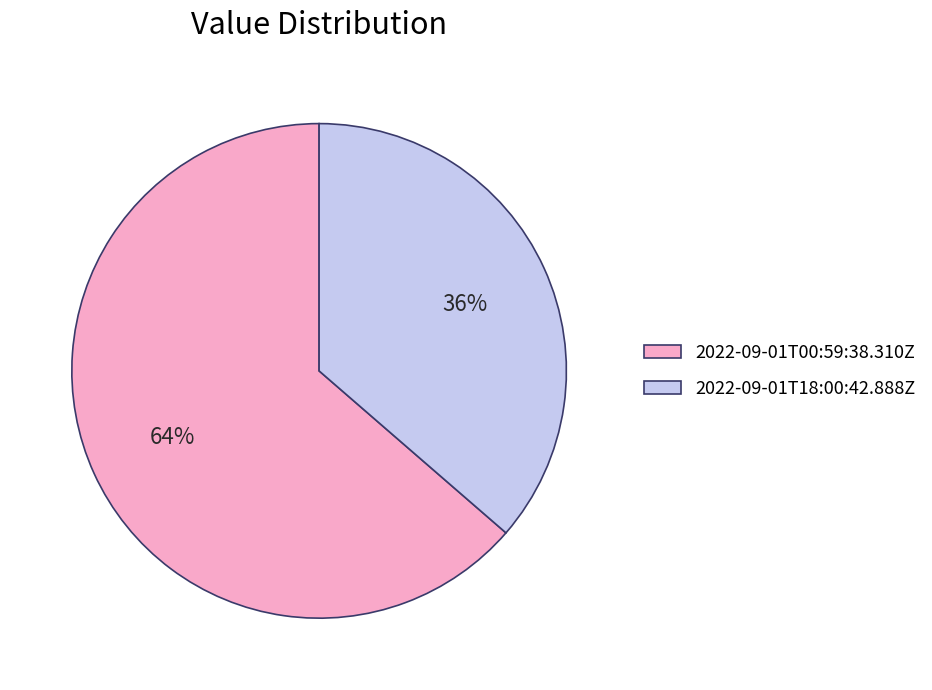

To the nearest percent, what portion does 2022-09-01T18:00:42.888Z represent?

36%